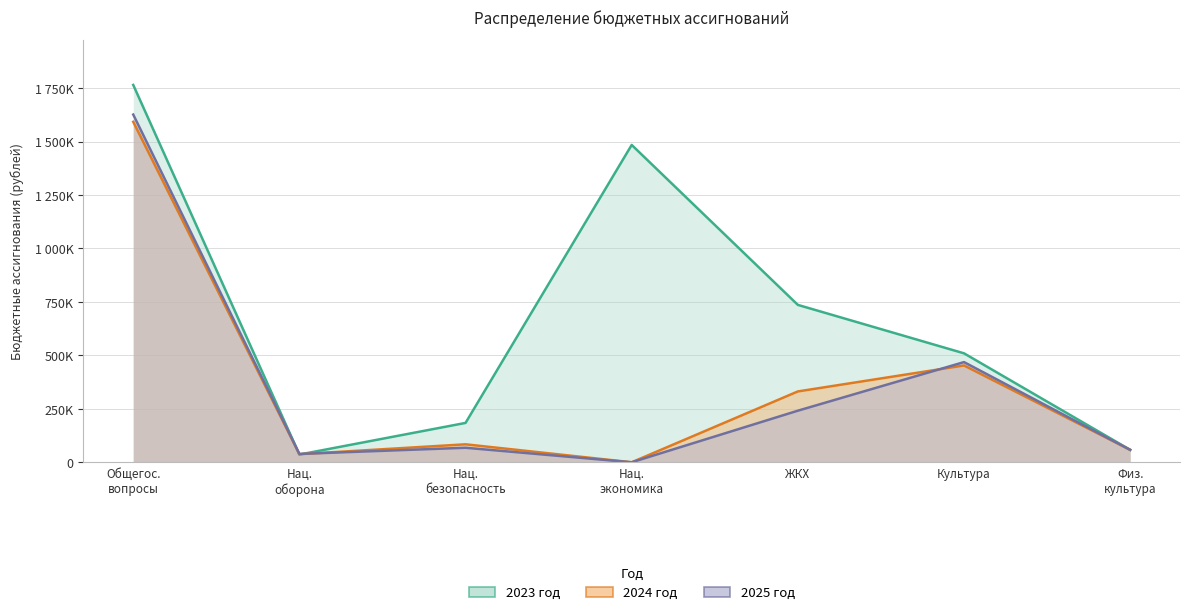

At which category does 2025 год reach its first local peak?

Нац. безопасность